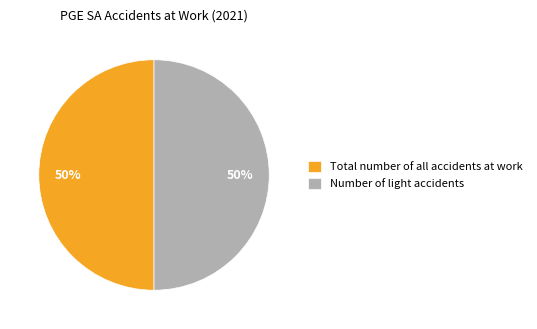

What percentage is the Number of light accidents slice, to the nearest percent?

50%